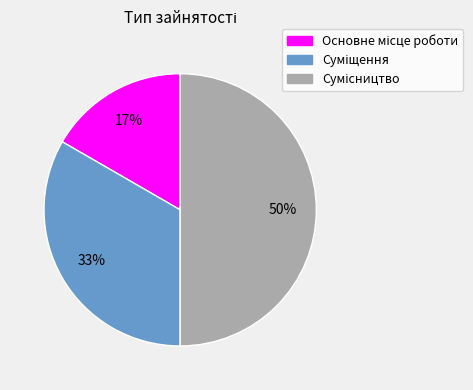

To the nearest percent, what is the difference between the largest and smallest slice percentages?

33%